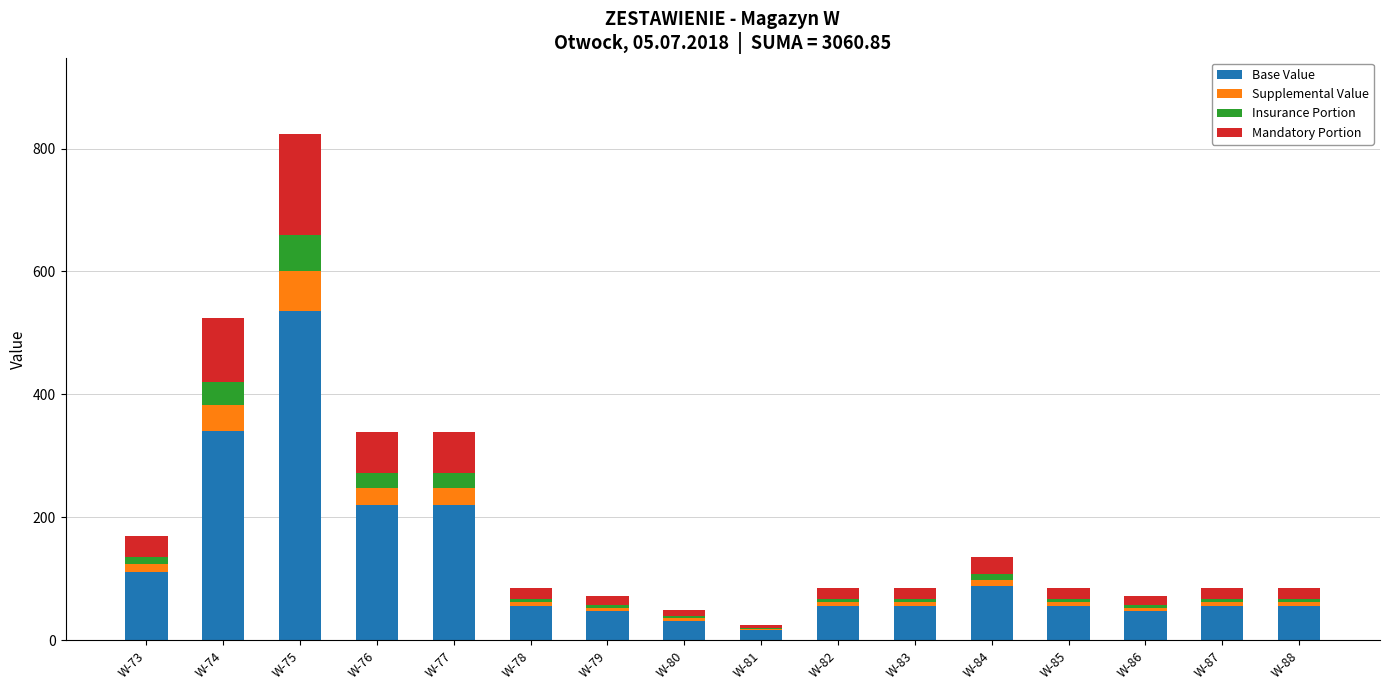

Which category has the highest value in the Base Value series?

W-75